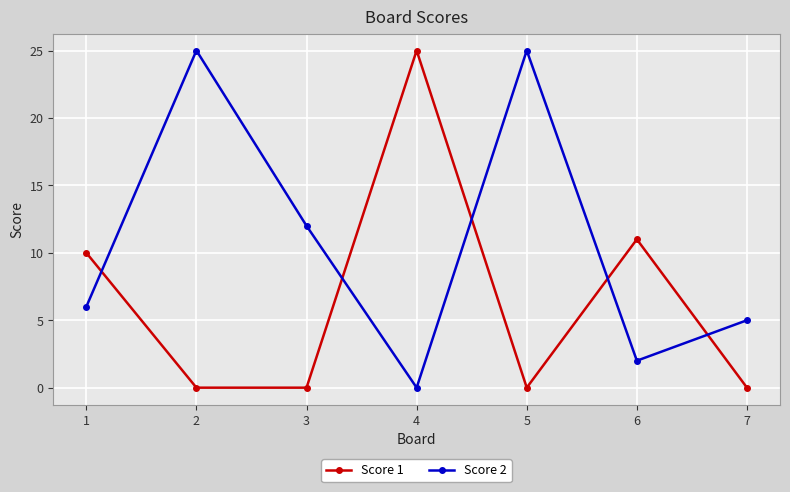

Reading left to right, list all the values displayed in this chart.

Score 1: 10	0	0	25	0	11	0
Score 2: 6	25	12	0	25	2	5